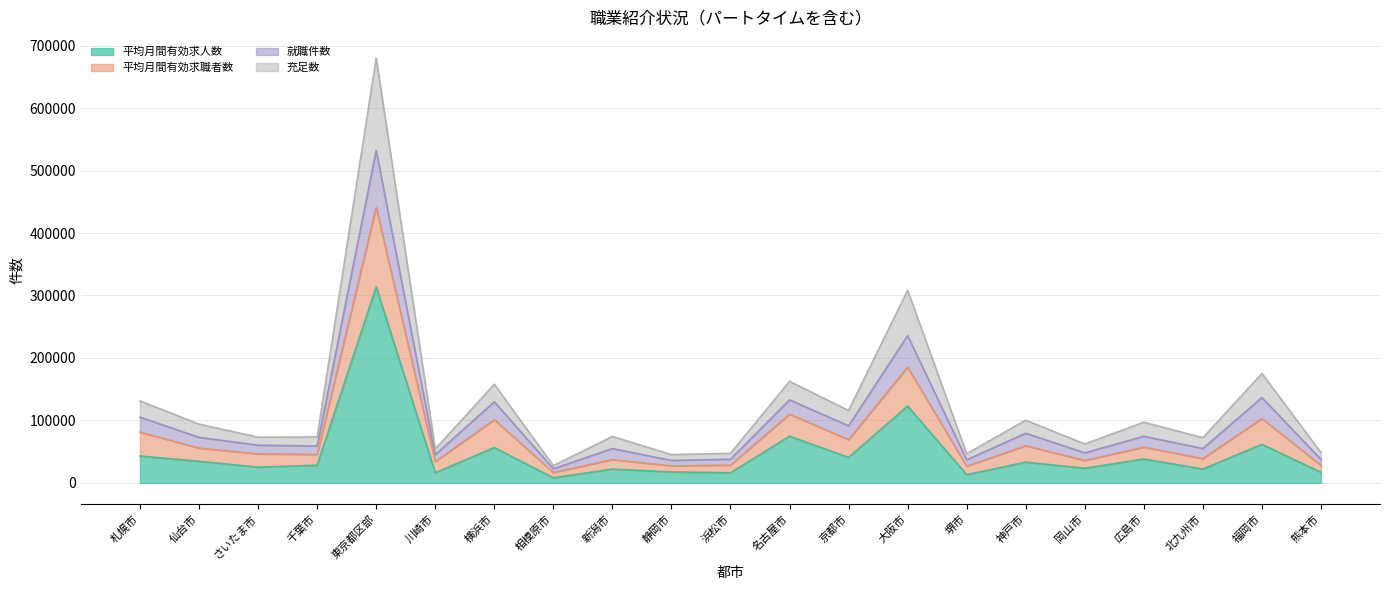

What is the label of the 16th point from the left?

神戸市